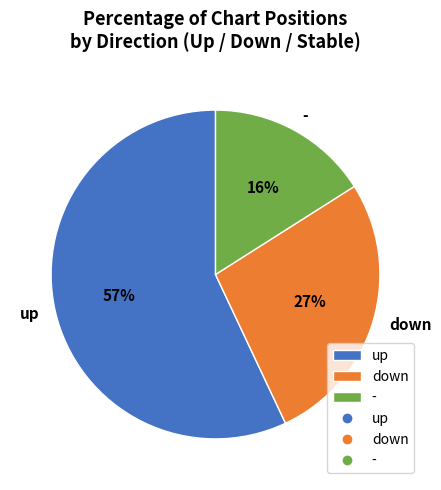

To the nearest percent, what is the average slice percentage?

33%